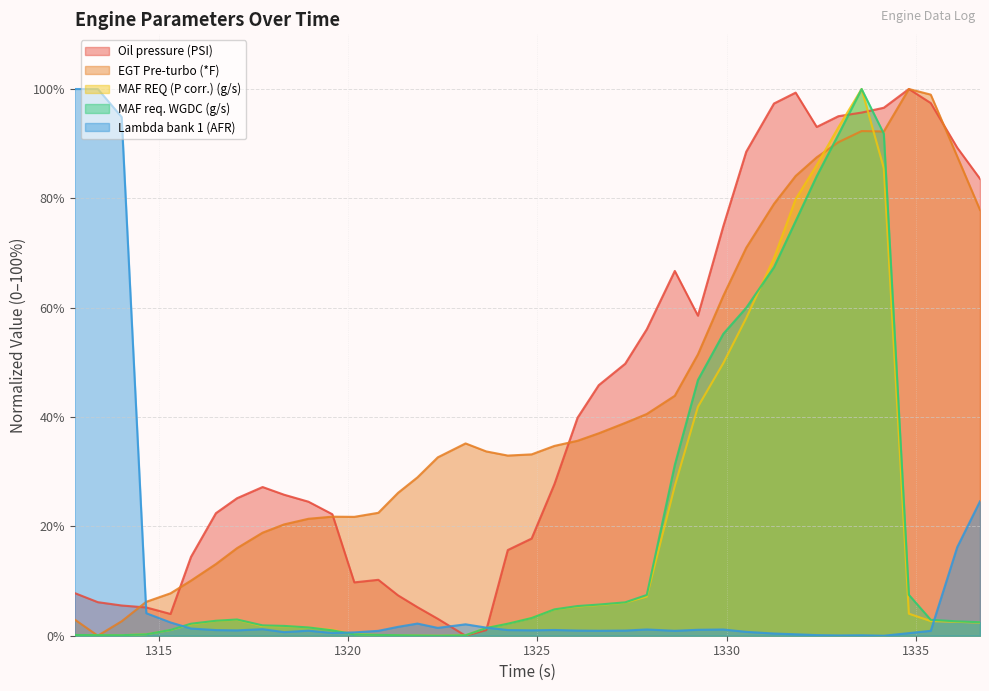

List the series in order of their peak value, highest first.

Oil pressure (PSI), EGT Pre-turbo (*F), MAF REQ (P corr.) (g/s), MAF req. WGDC (g/s), Lambda bank 1 (AFR)